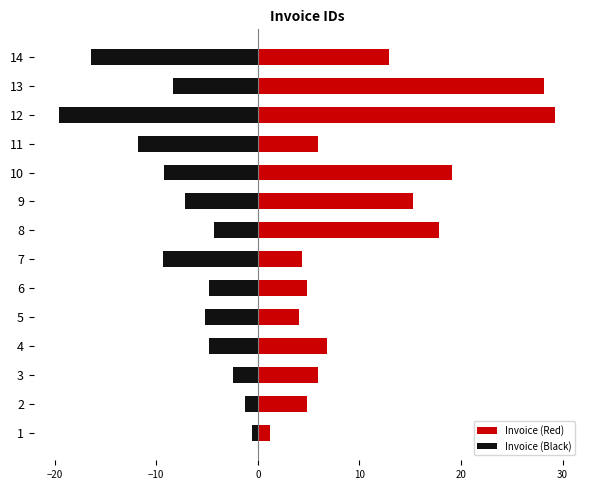

True or false: Invoice (Black) has a value of -8.3 at 6.

False